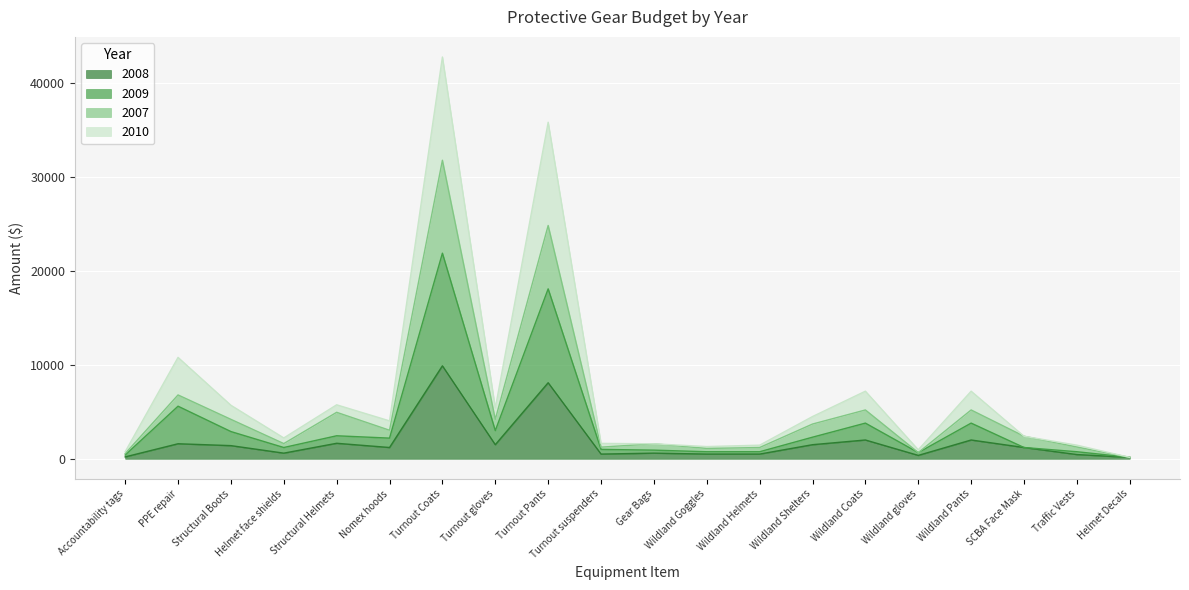

At how many categories does at least one series exceed 730?

19